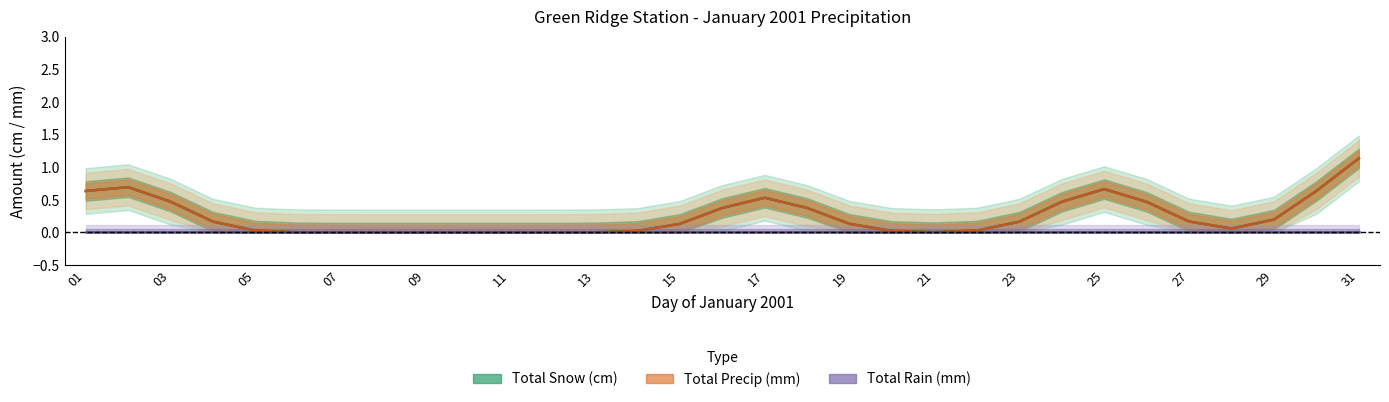

Which has a higher value, 05 or 12?

05